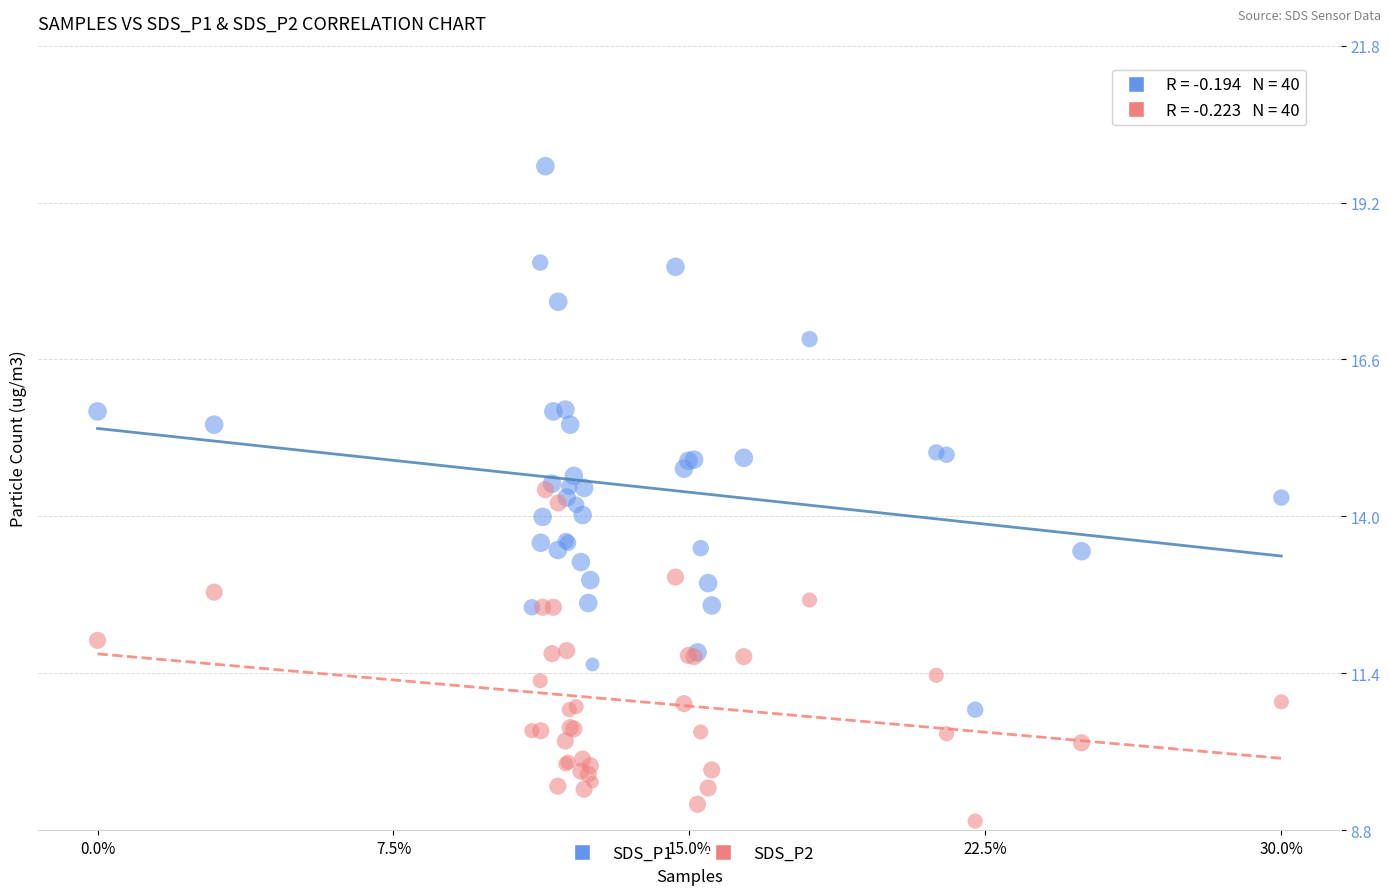

Which series contains the highest Y value?

SDS_P1